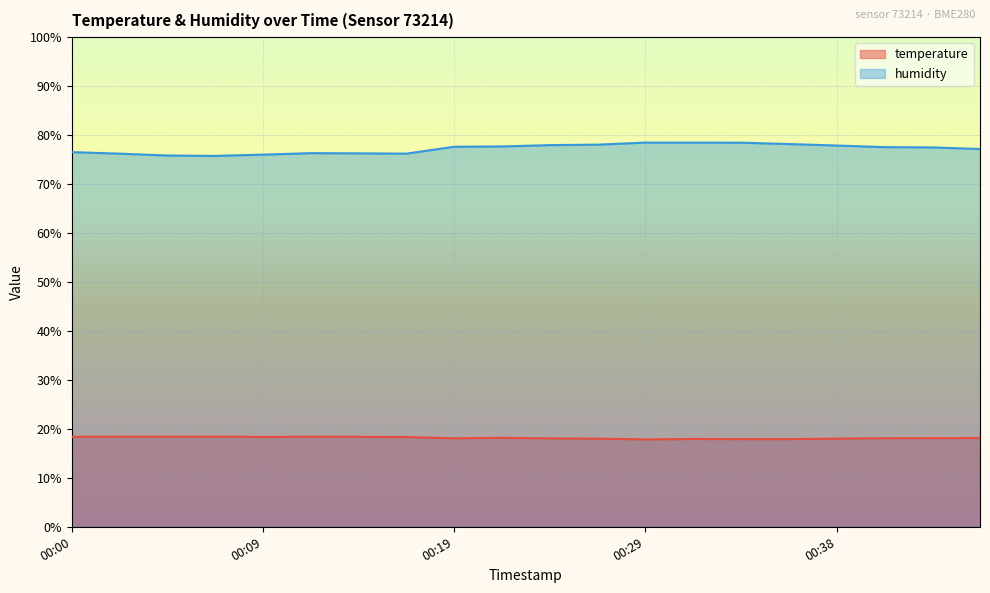

At 00:00, list the series in order from largest to smallest.

humidity, temperature